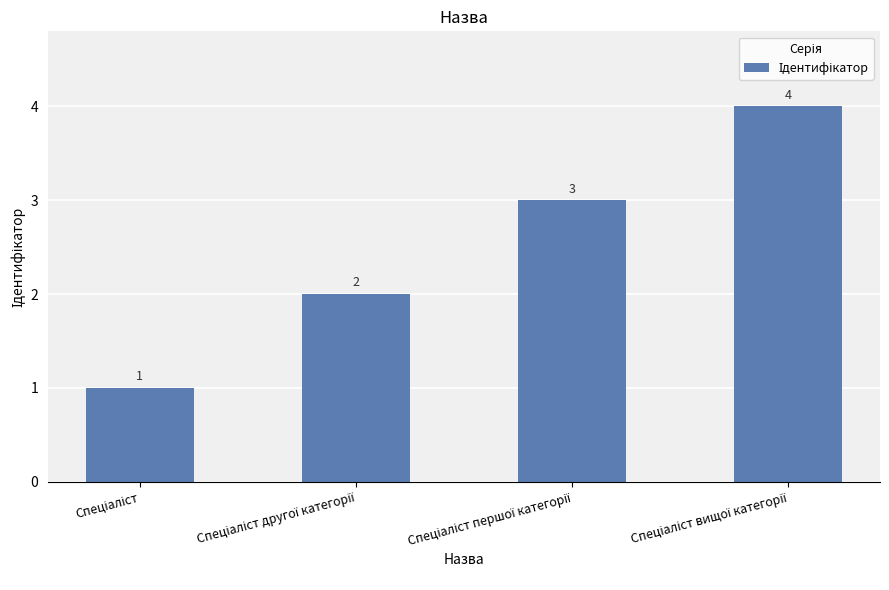

What is the greatest value displayed?

4